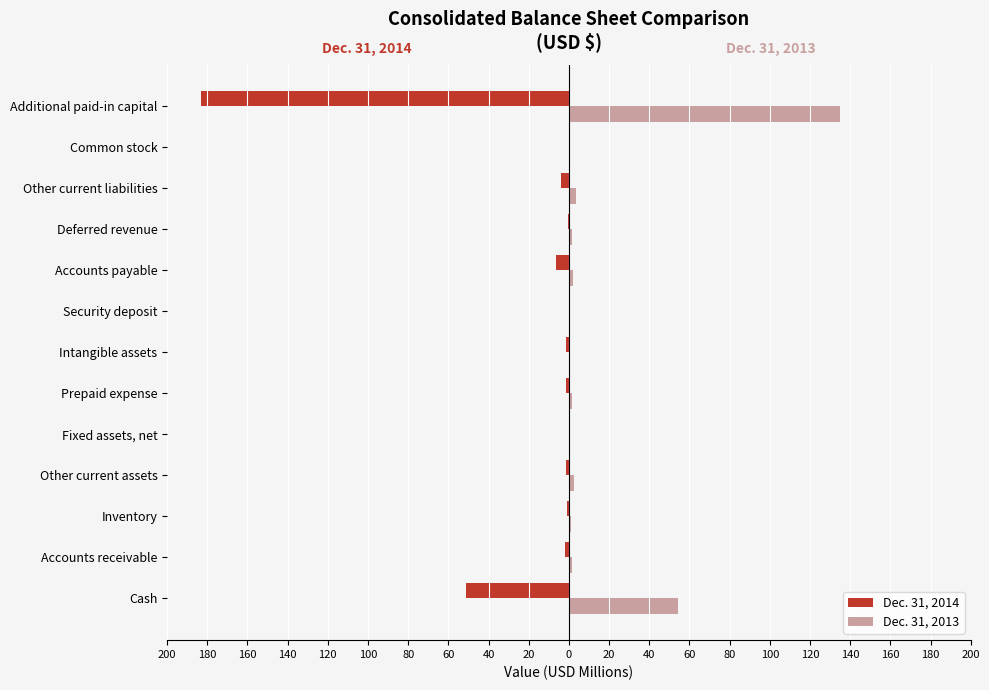

What are all the series names shown in the legend?

Dec. 31, 2014, Dec. 31, 2013